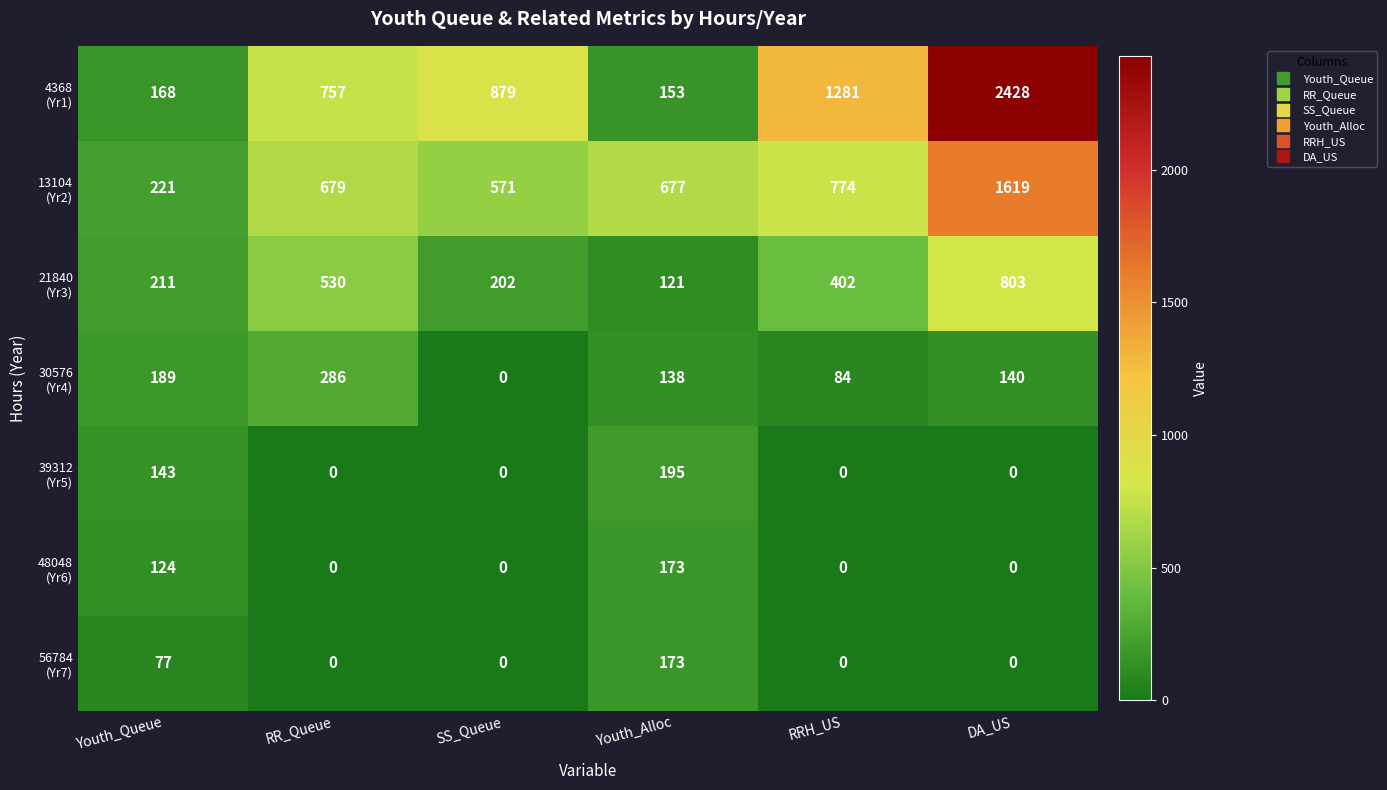

What is the maximum value shown in the chart?

2428